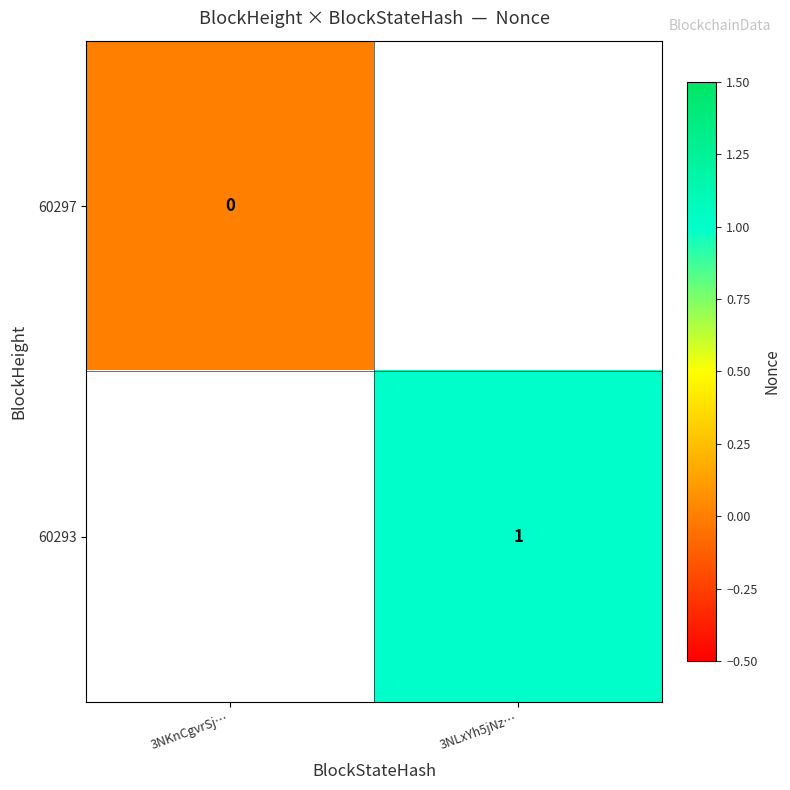

The value of 60293 at 3NLxYh5jNz… is 1. True or false?

True